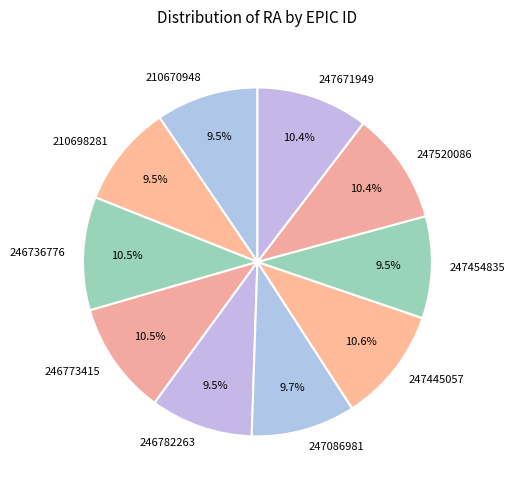

Approximately how many times larger is the value at 210698281 compared to 246773415?

0.9